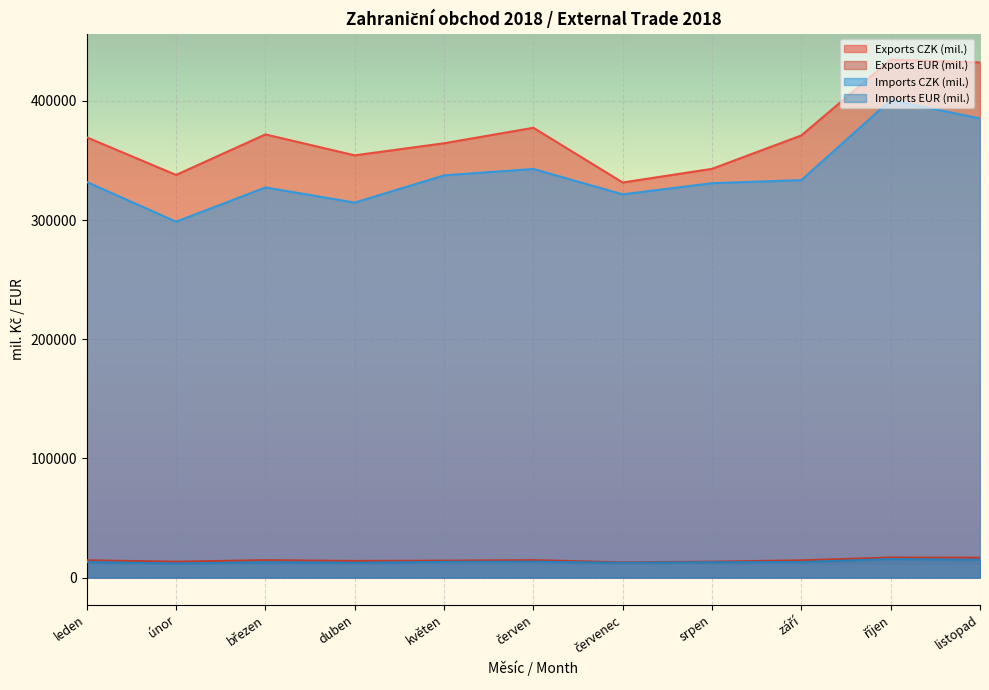

What is the label of the 7th point from the right?

květen